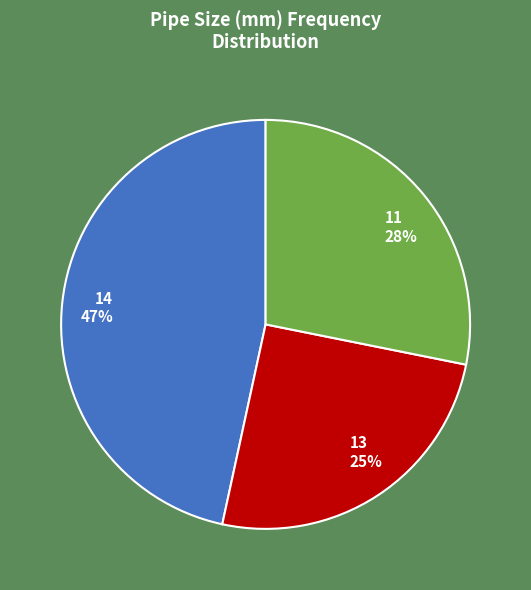

To the nearest percent, what is the average slice percentage?

33%